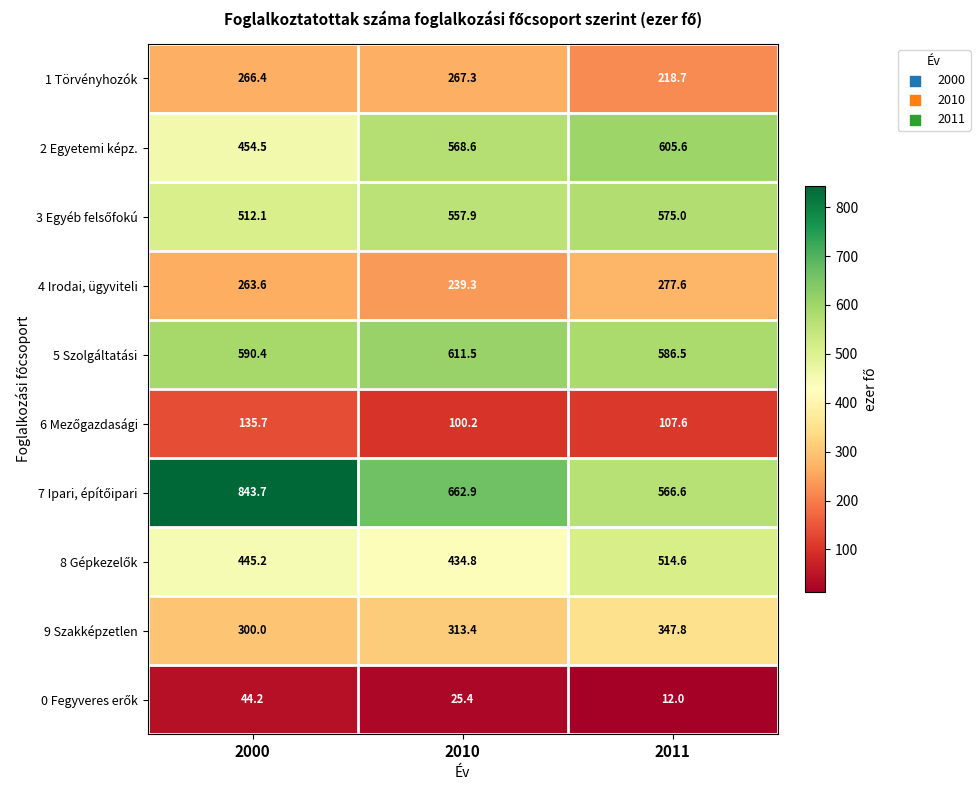

Which category has the lowest value across all series?

2011